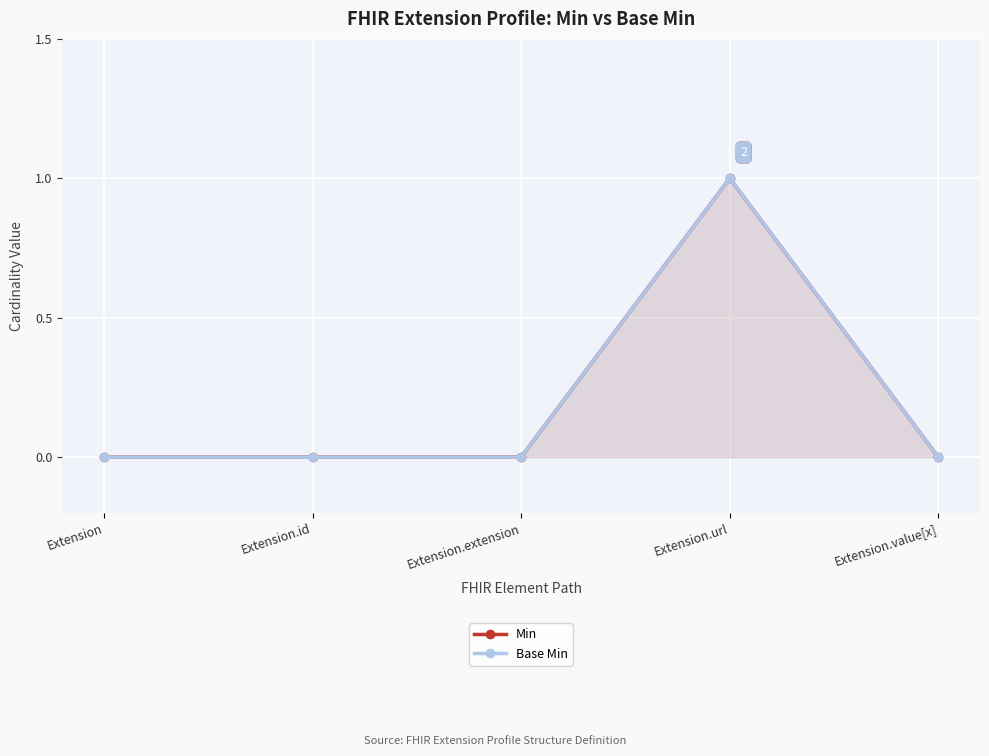

How many data points in Min are above 0?

1